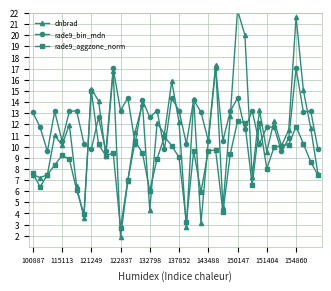

How many lines are shown in the chart?

3